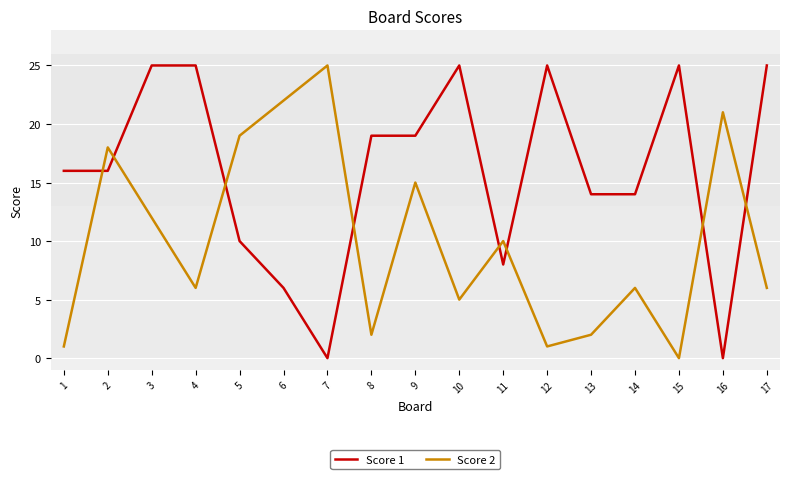

What is the average value of the Score 1 series?

16